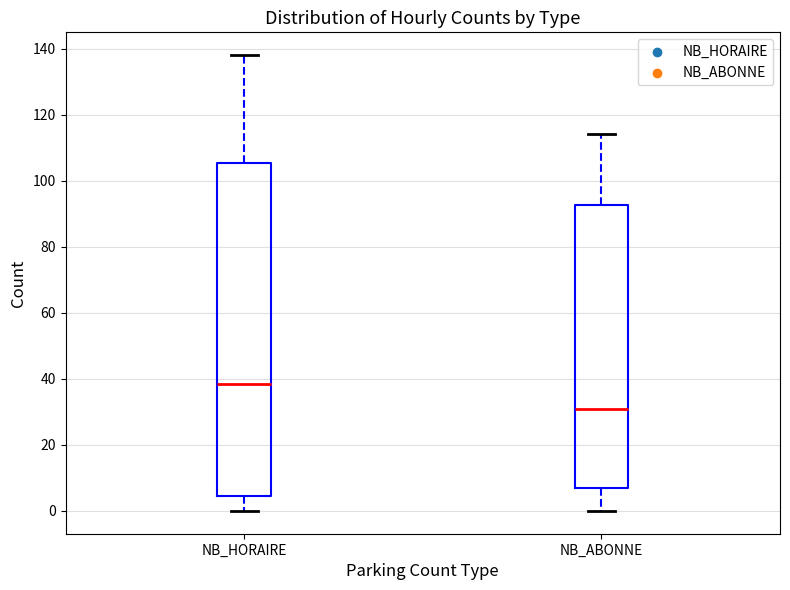

Which box's median line is the highest?

NB_HORAIRE